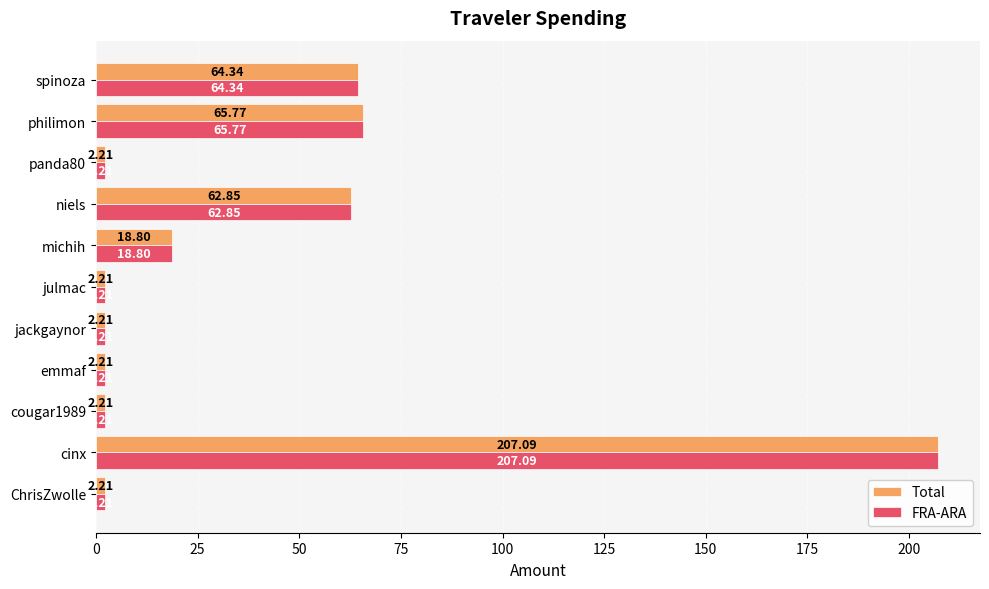

What is the lowest value of the FRA-ARA series?

2.2